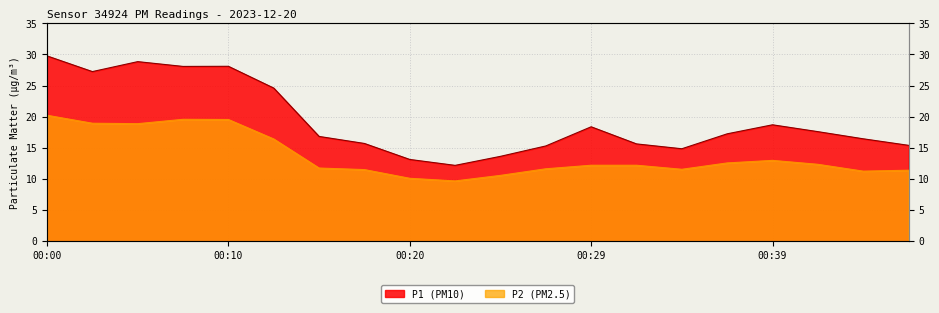

Does the chart display data point markers on the line(s)?

No